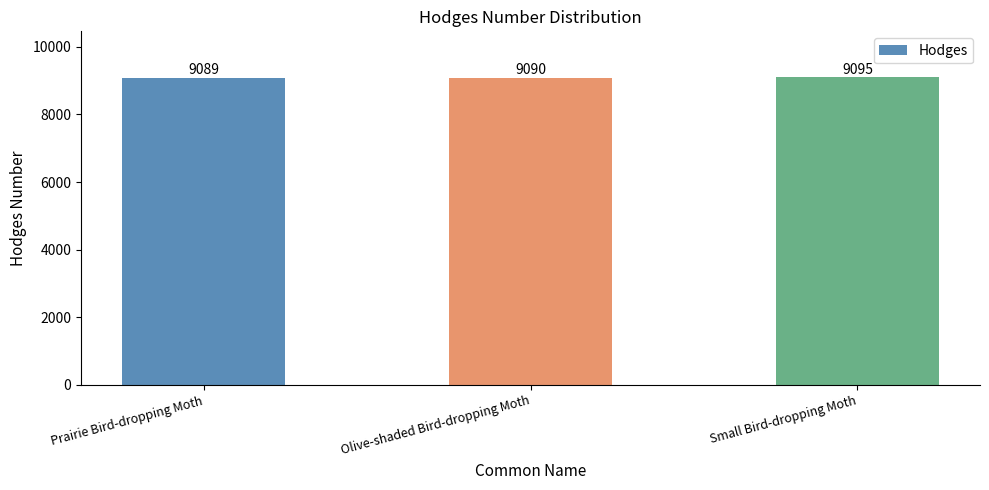

What is the change in value from Prairie Bird-dropping Moth to Small Bird-dropping Moth?

+6